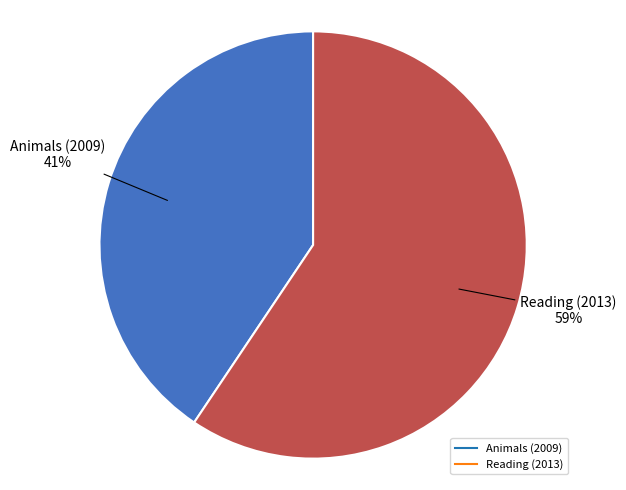

Combined, do Reading (2013) and Animals (2009) account for over 50%?

Yes